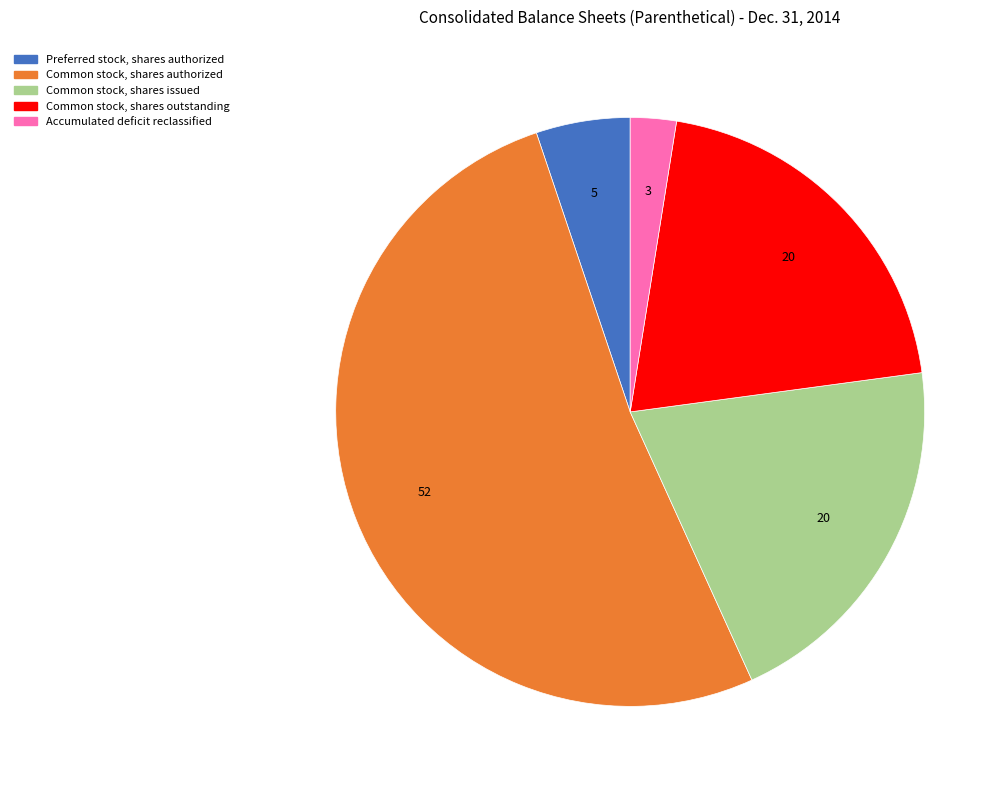

Do Accumulated deficit reclassified and Common stock, shares authorized together represent more than half of the pie?

Yes